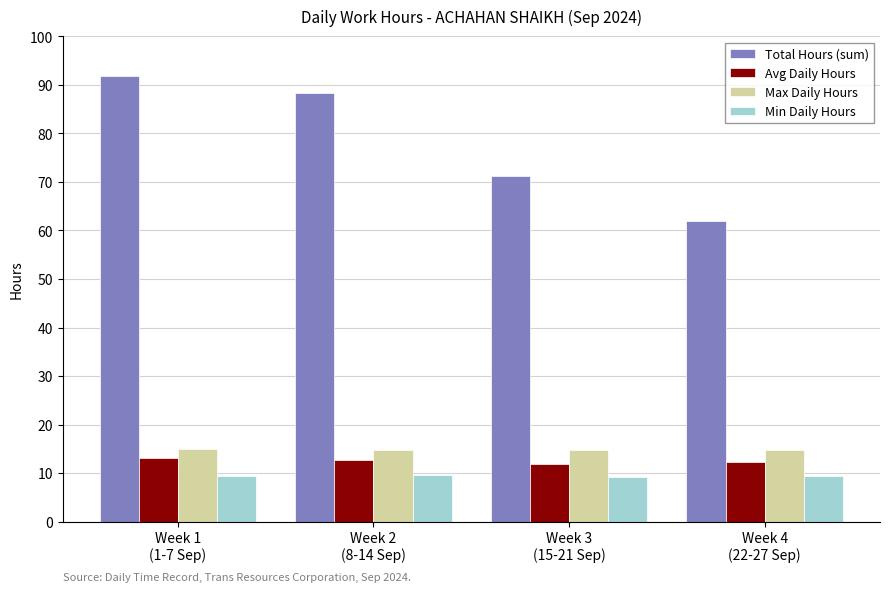

The Avg Daily Hours series shows 19.3 at Week 4
(22-27 Sep). True or false?

False